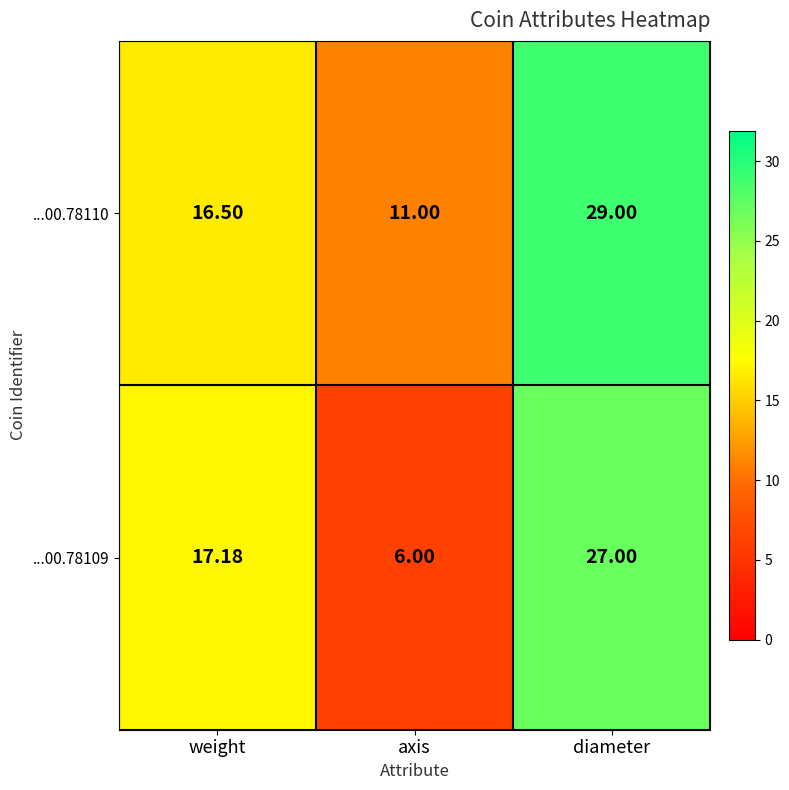

Which category has the highest value across all series?

diameter